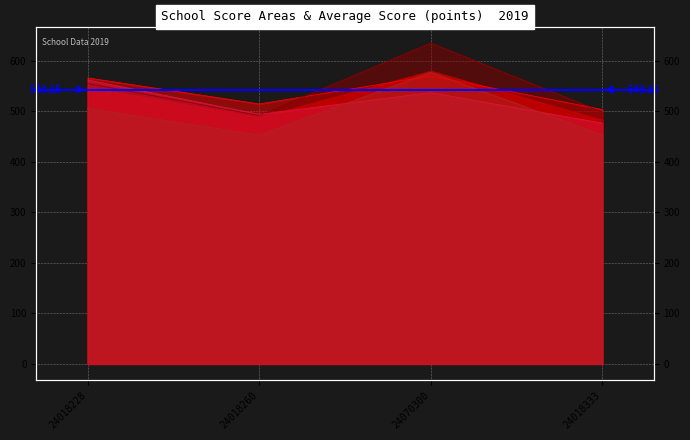

In media_CH, how many points are higher than both neighbors (excluding endpoints)?

1